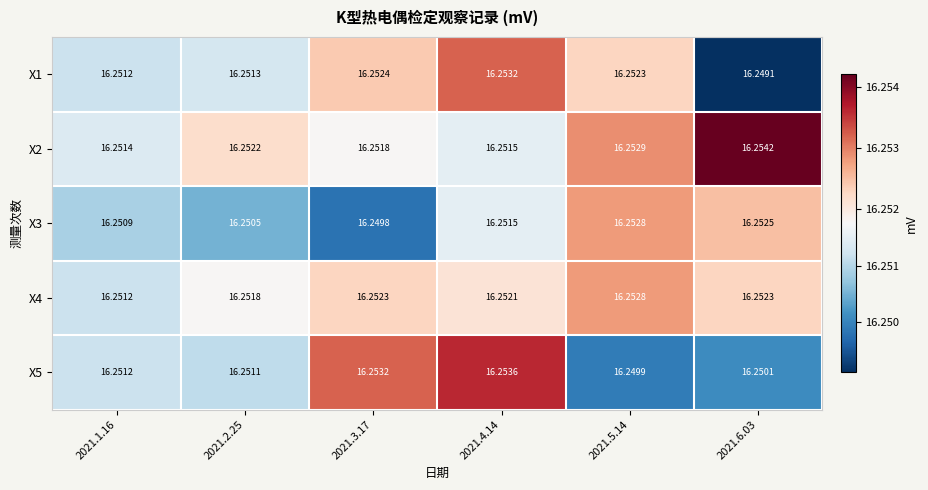

Is the value of X2 at 2021.4.14 greater than the value of X3 at 2021.5.14?

No